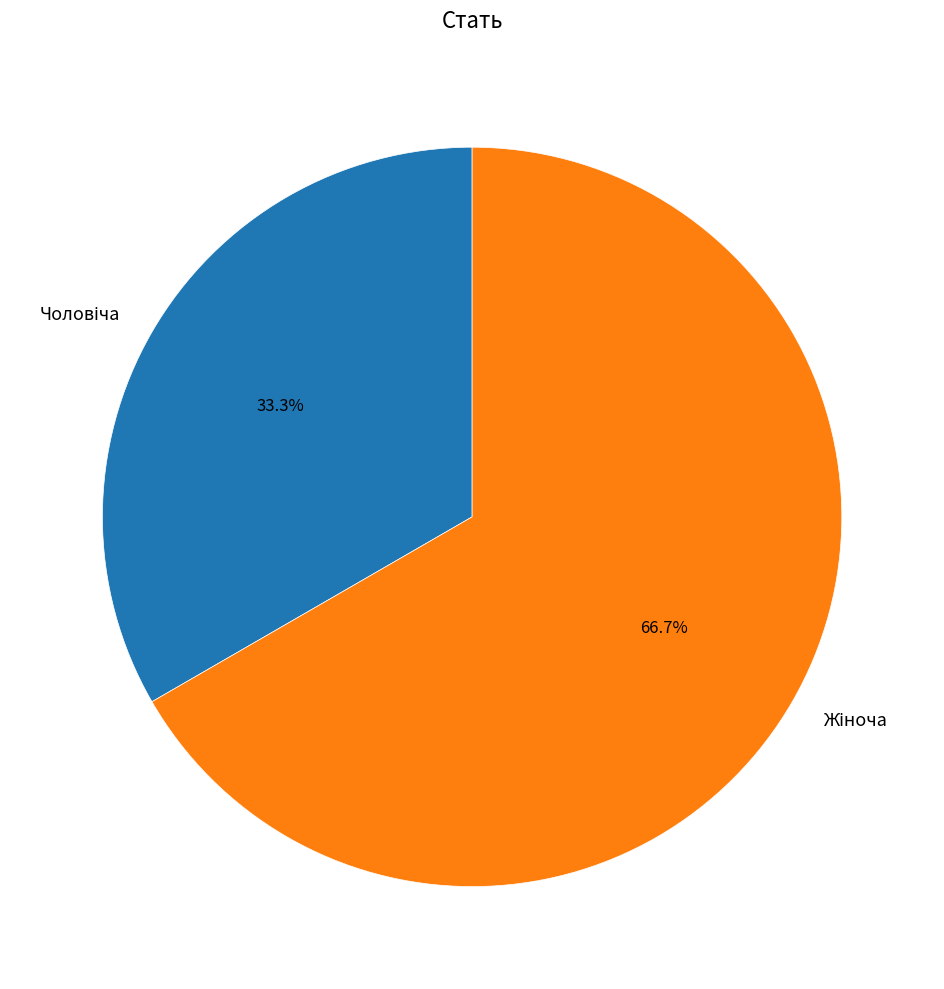

Is there a majority slice in this chart?

Yes